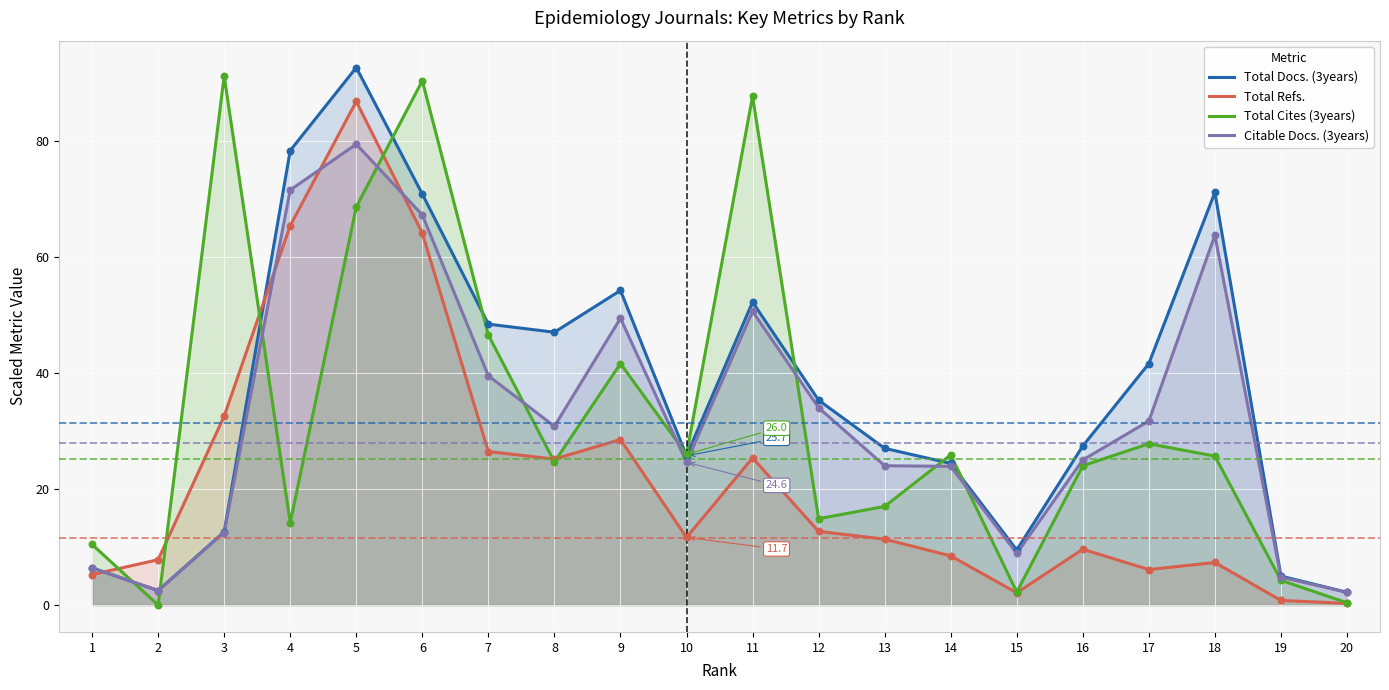

Which series has the widest spread of Y values?

Total Cites (3years)